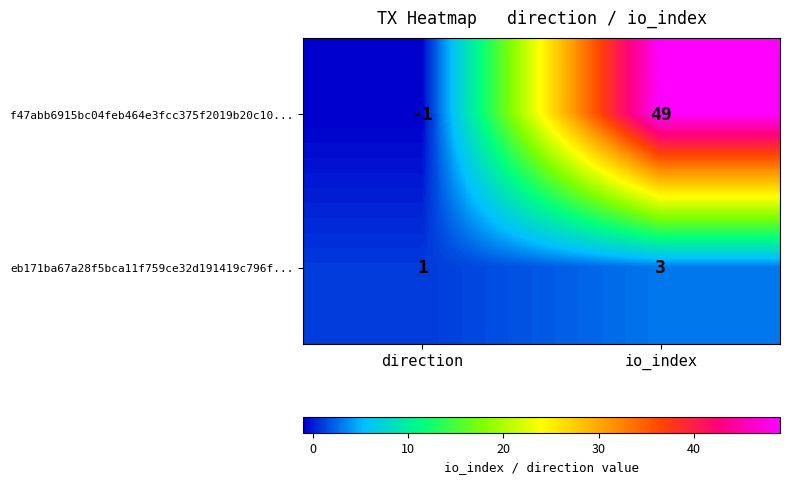

Reading left to right, list all the values displayed in this chart.

f47abb6915bc04feb464e3fcc375f2019b20c10...: direction=-1	io_index=49
eb171ba67a28f5bca11f759ce32d191419c796f...: direction=1	io_index=3